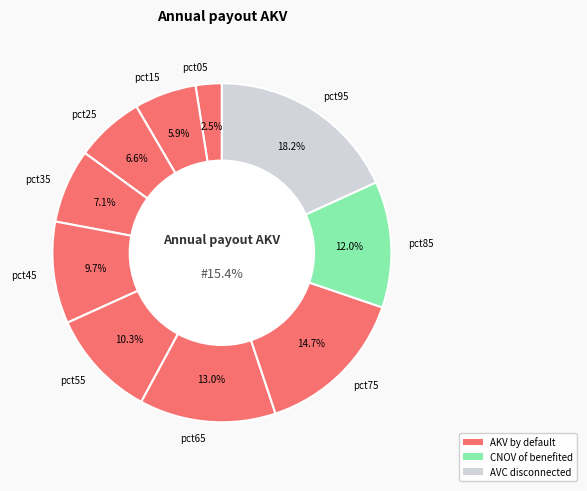

What is the smallest slice in the pie chart?

pct05